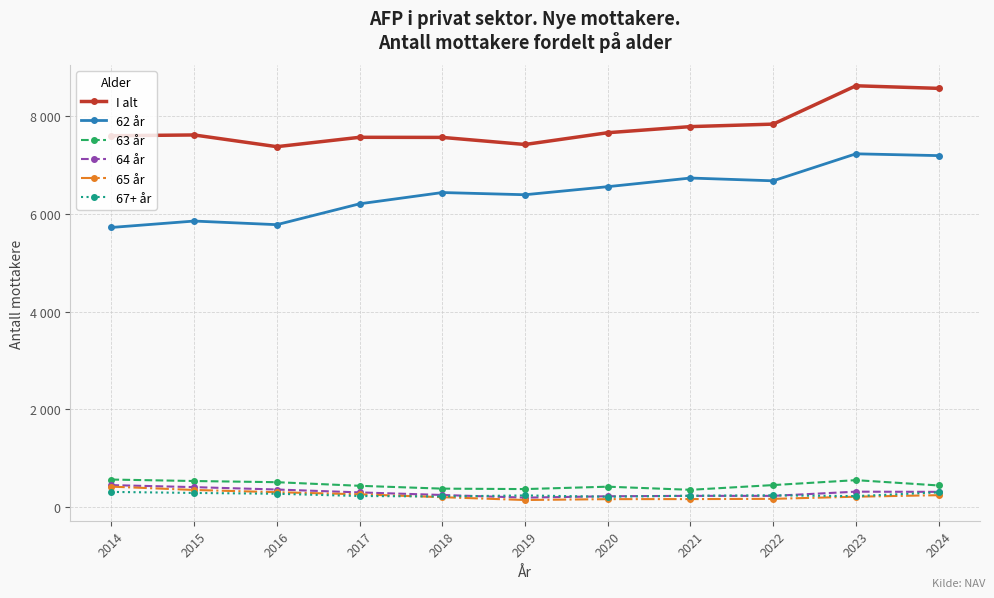

Does the chart have visible grid lines?

Yes